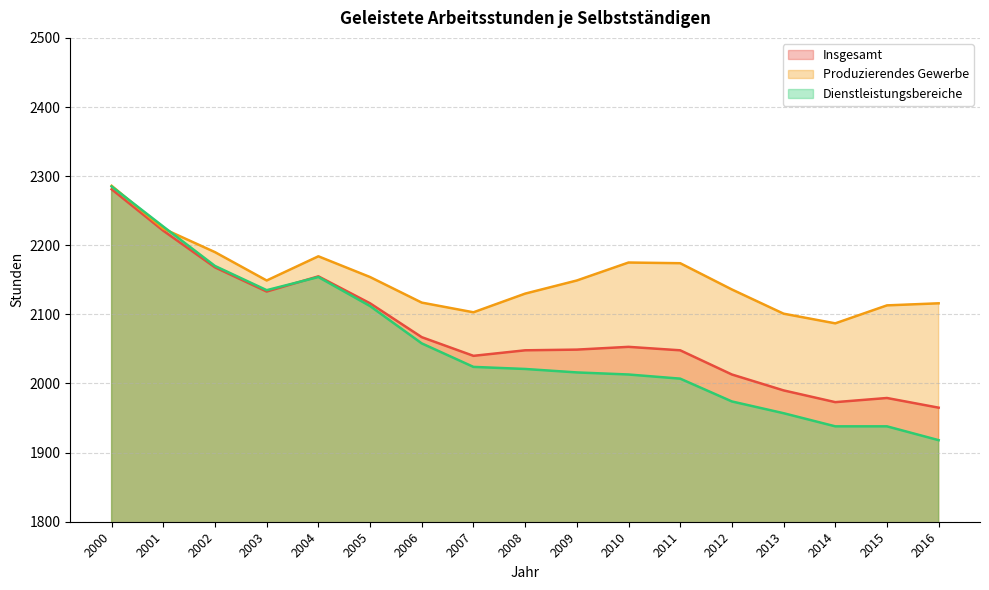

Is the value of Dienstleistungsbereiche at 2005 greater than the value of Insgesamt at 2005?

No